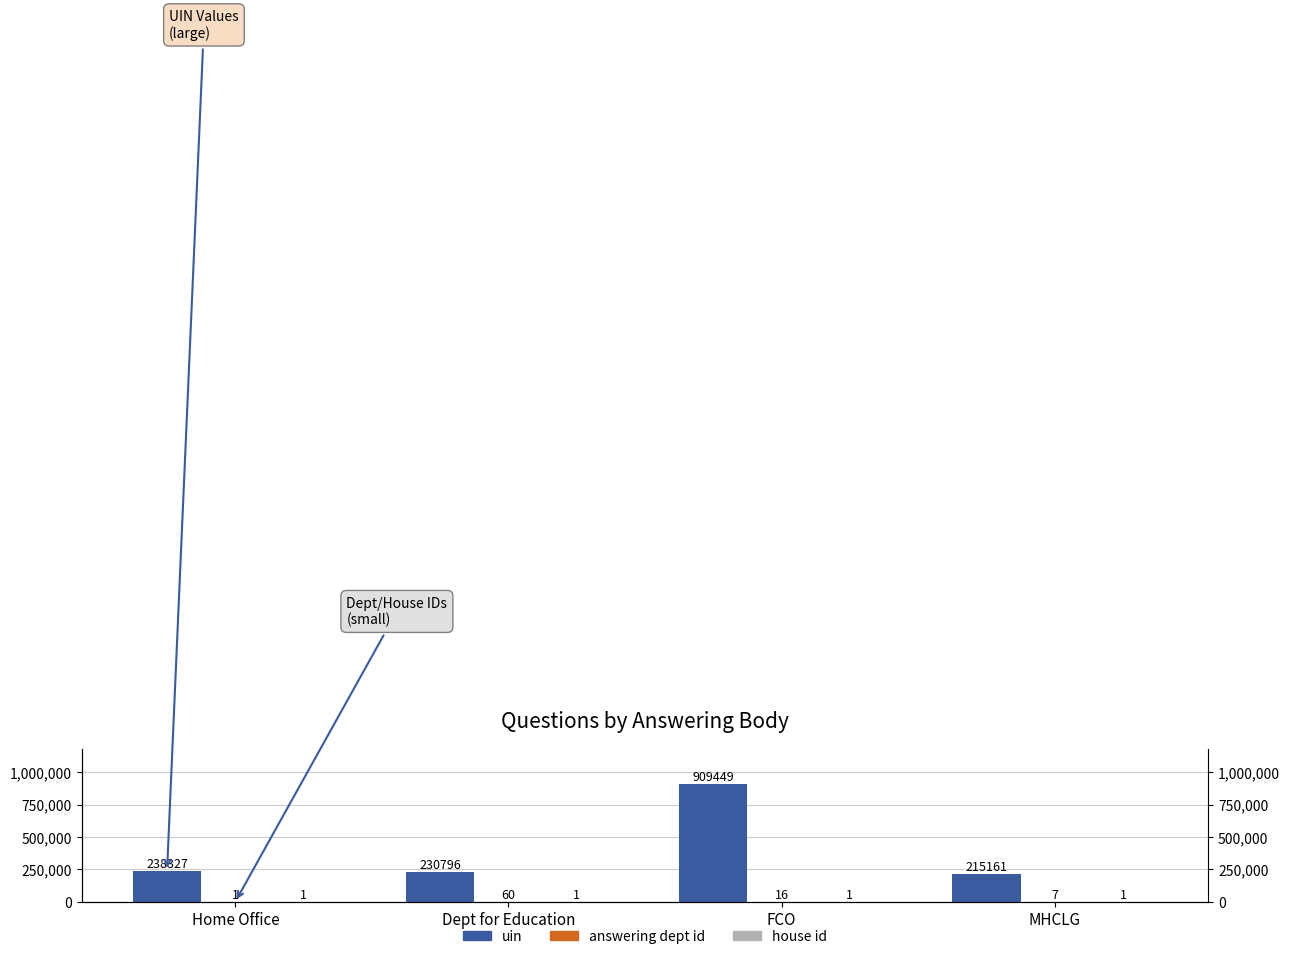

What is the difference between the second highest and minimum values in the uin series?

23166